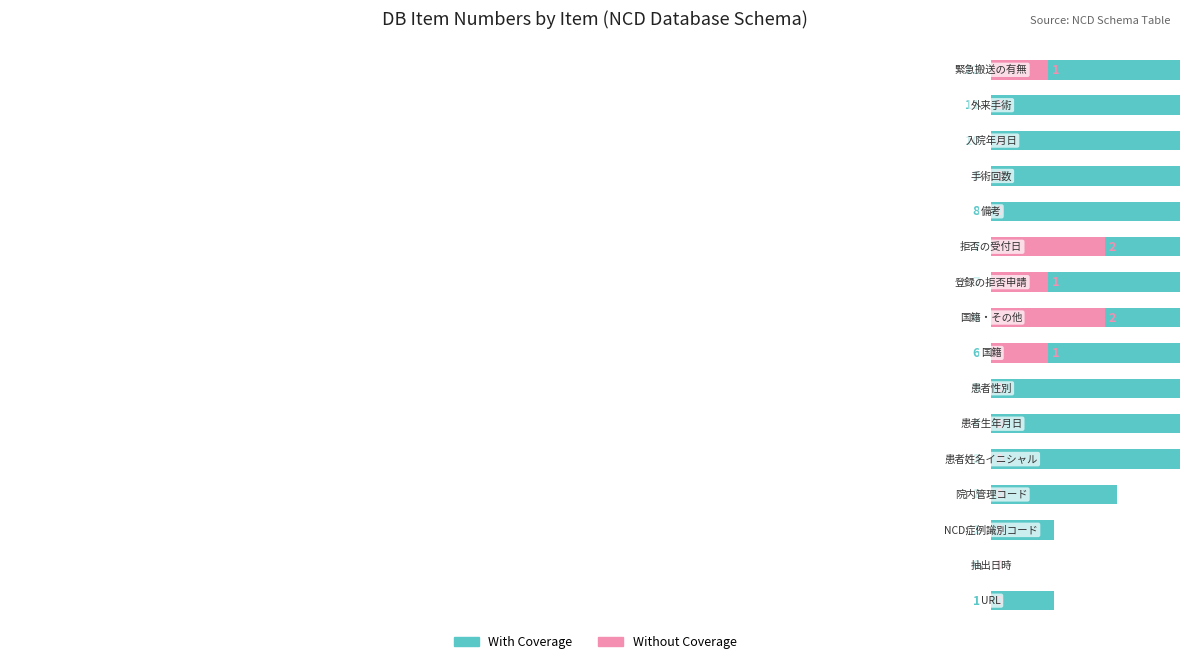

At 15, list the series in order from largest to smallest.

With Coverage, Without Coverage